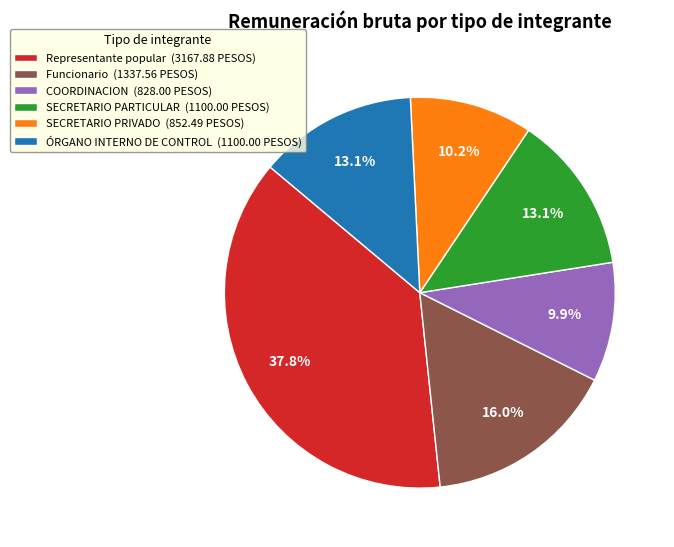

Which slice is the largest?

Representante popular (3167.88 PESOS)